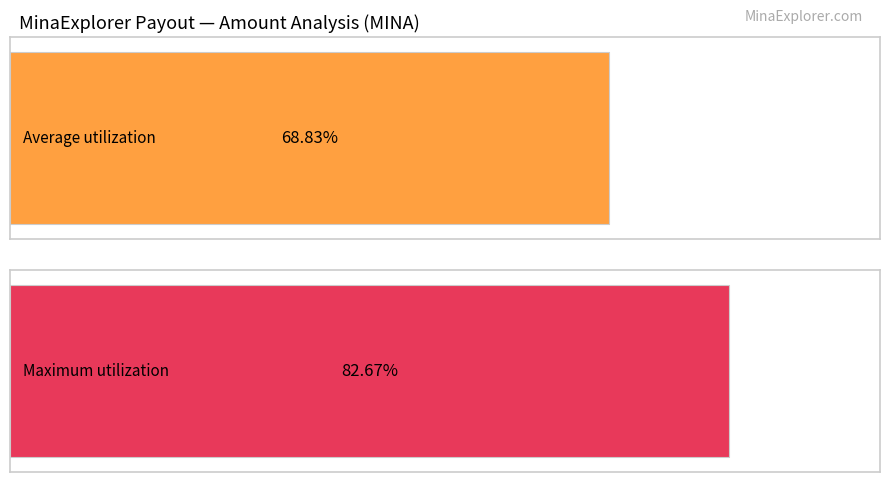

The chart shows a value of 66.2 at Payout 314. True or false?

False